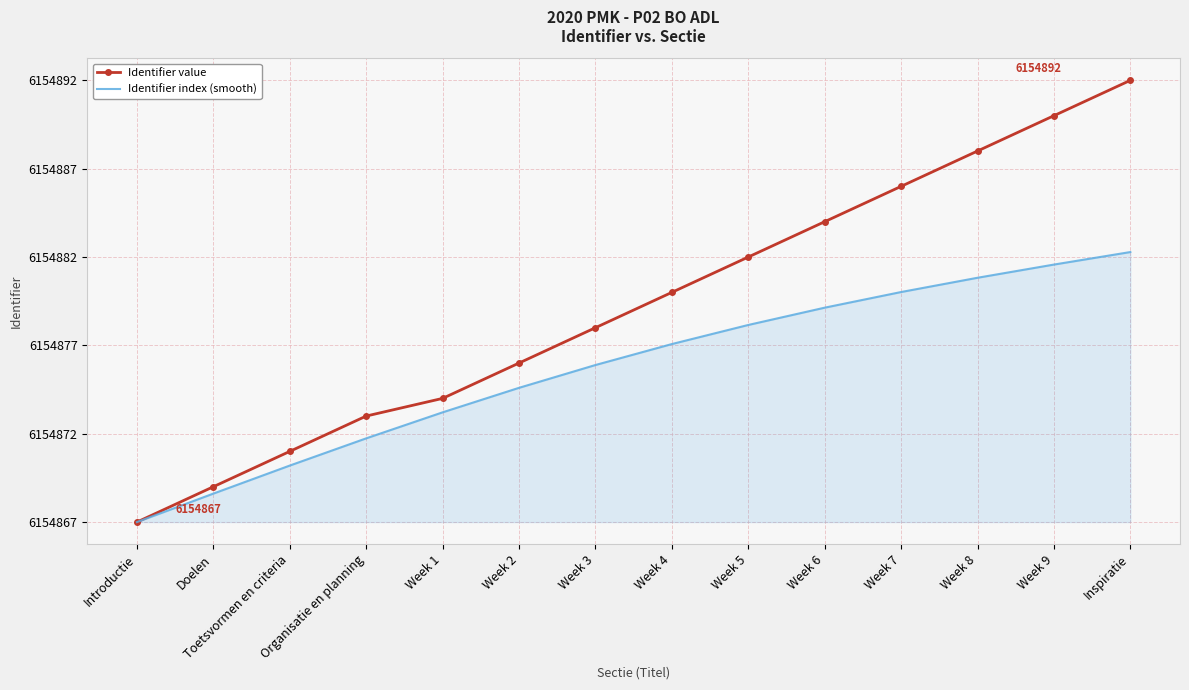

What are all the series names shown in the legend?

Identifier value, Identifier index (smooth)